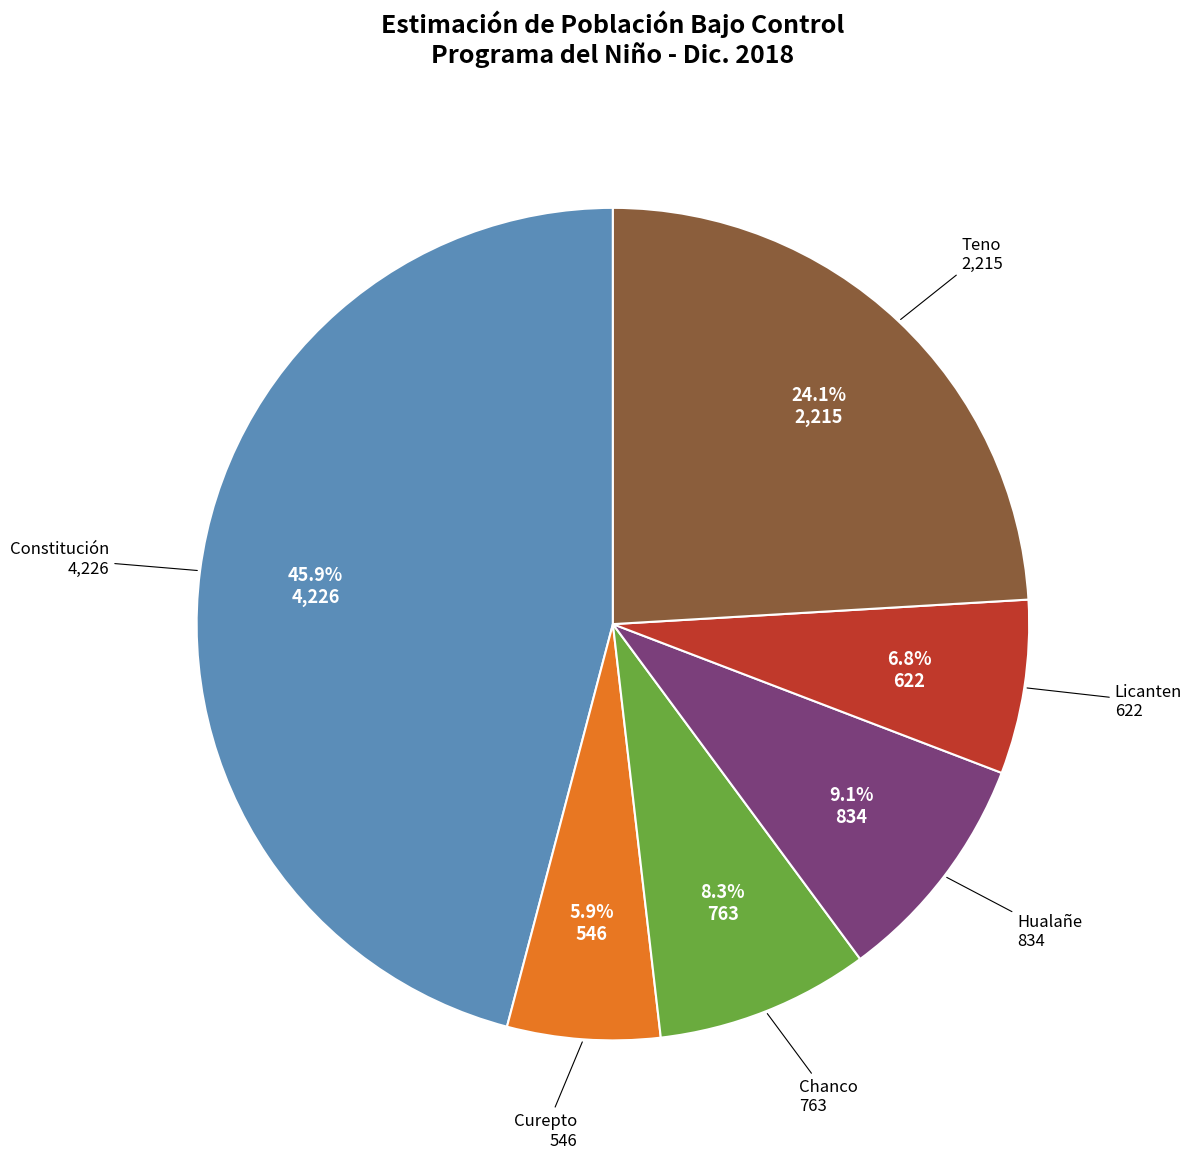

Is there a majority slice in this chart?

No